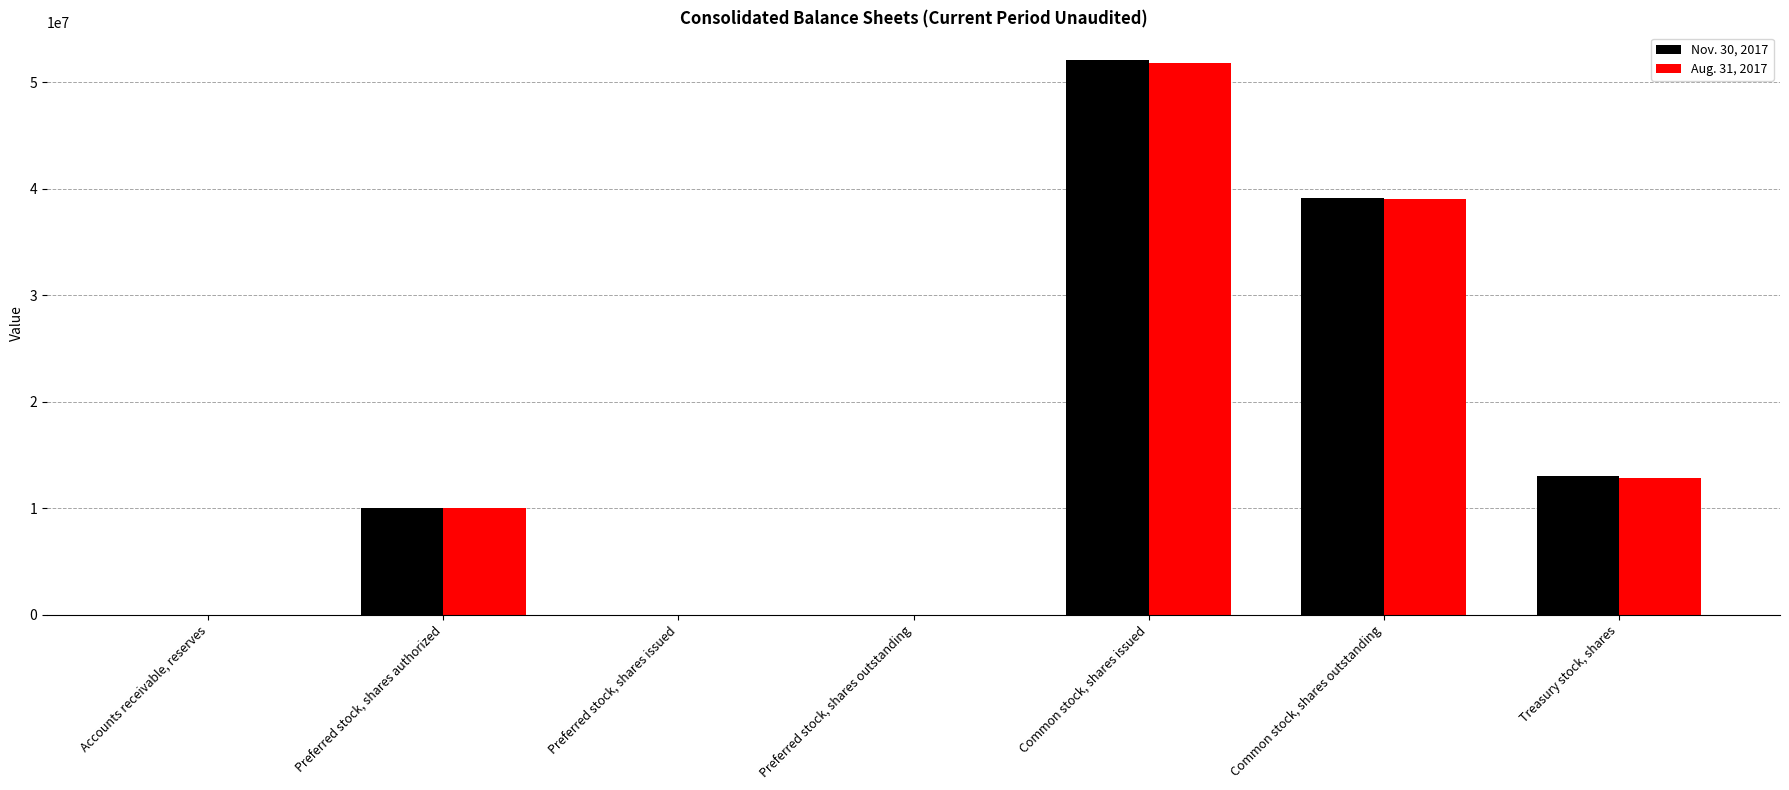

Which series changed the most between Preferred stock, shares issued and Common stock, shares issued?

Nov. 30, 2017